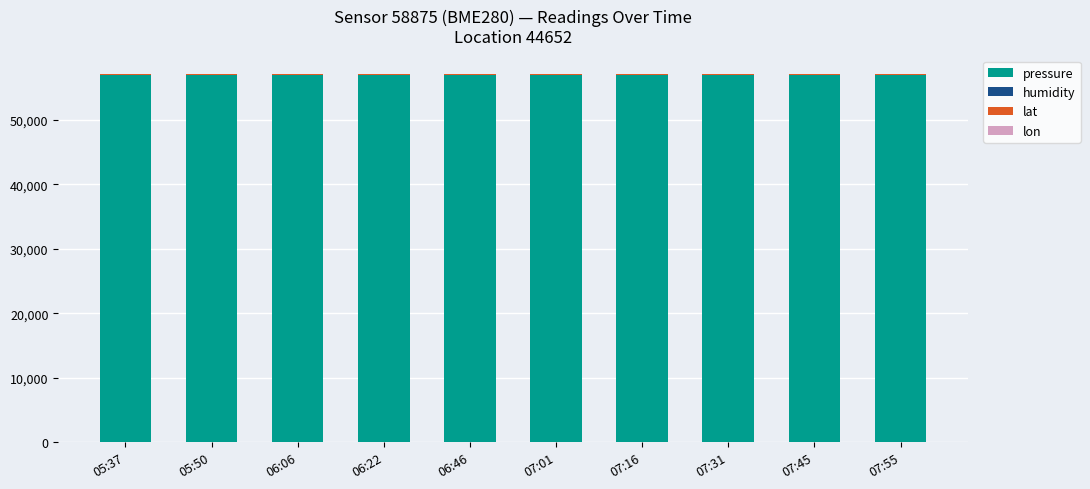

What is the highest value of the pressure series?

56916.9